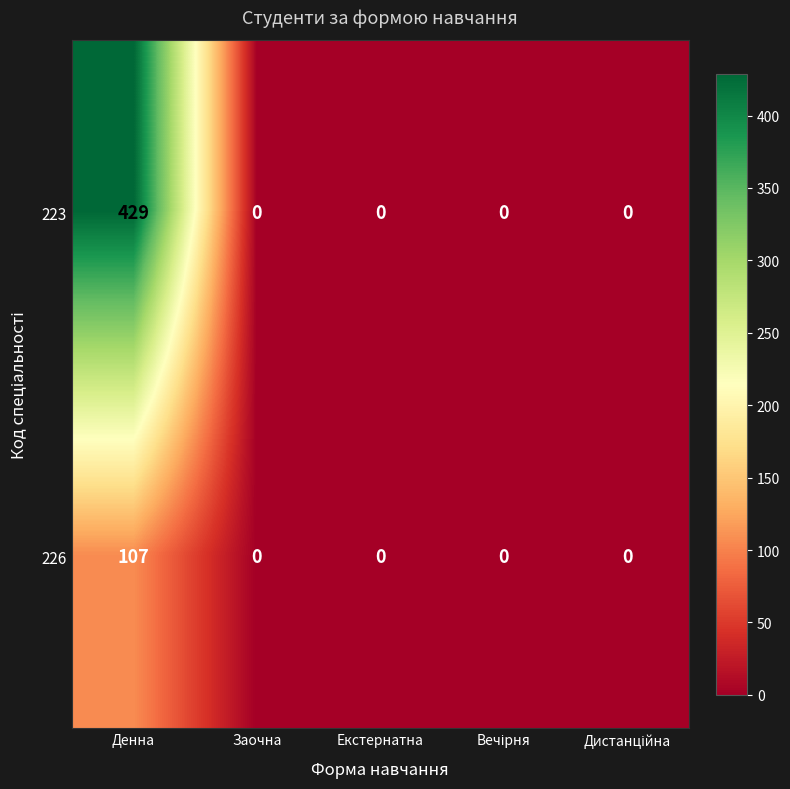

Reading left to right, extract all data points from this chart.

223: 429	0	0	0	0
226: 107	0	0	0	0